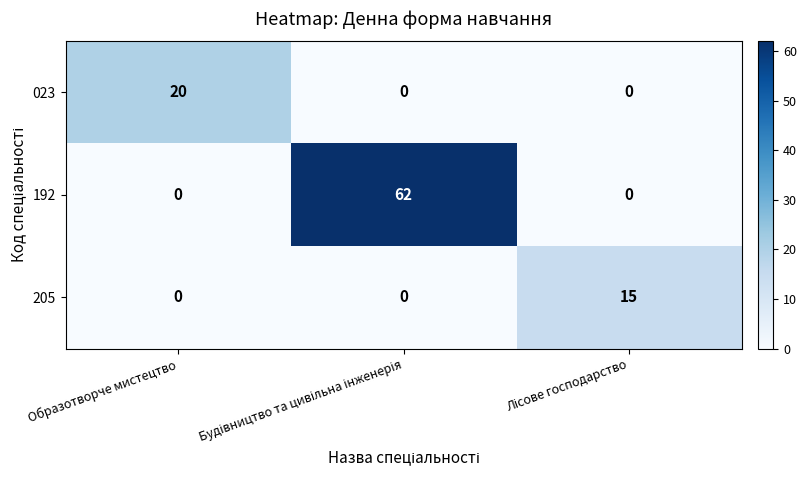

The 192 series shows 0 at Образотворче мистецтво. True or false?

True